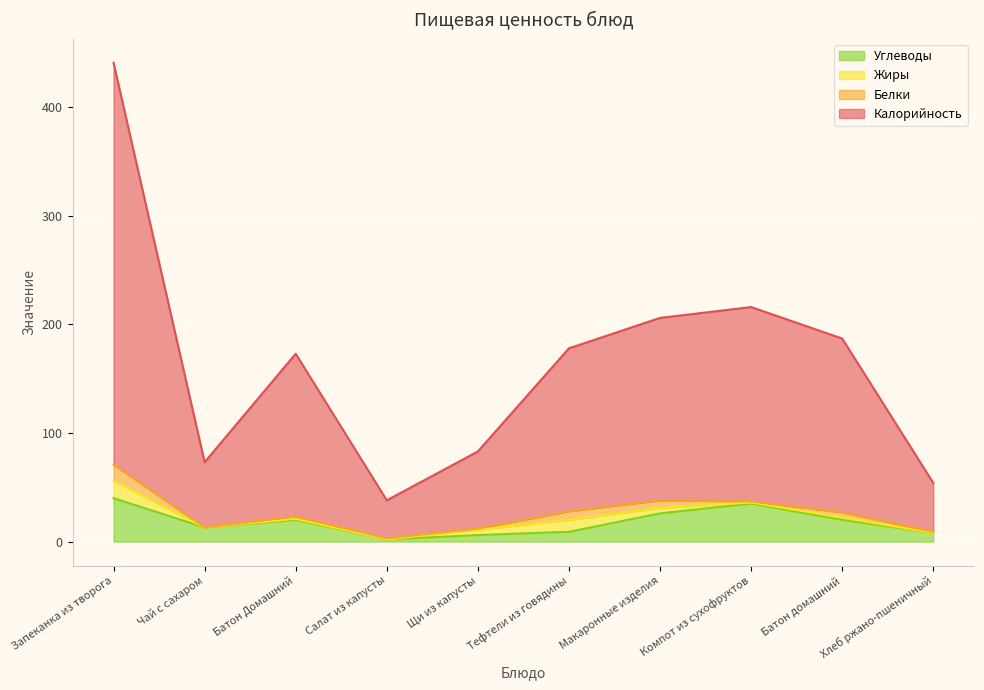

What is the smallest value displayed?

2.0